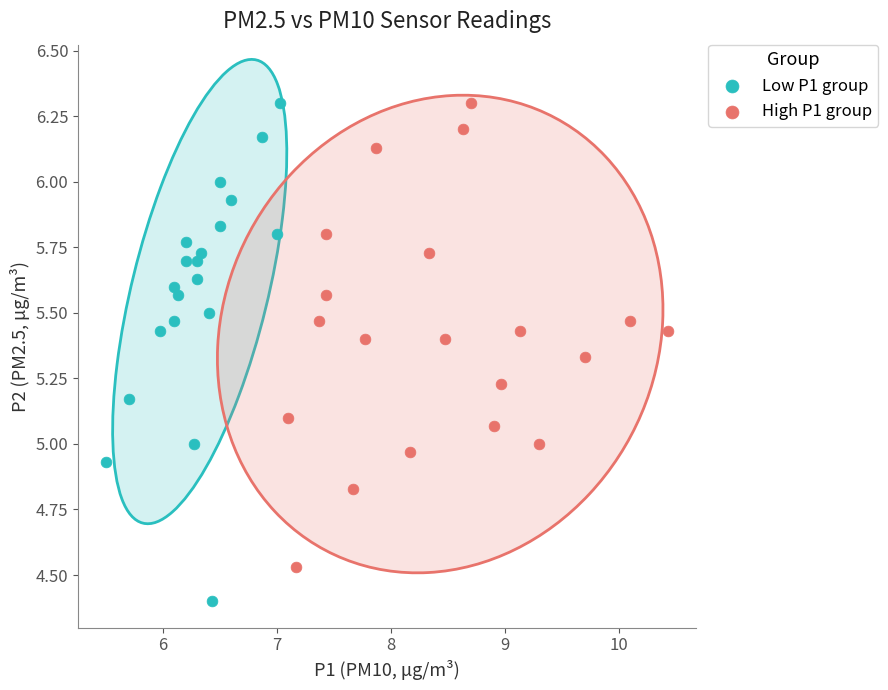

Which series has the largest Y range (max minus min)?

Low P1 group